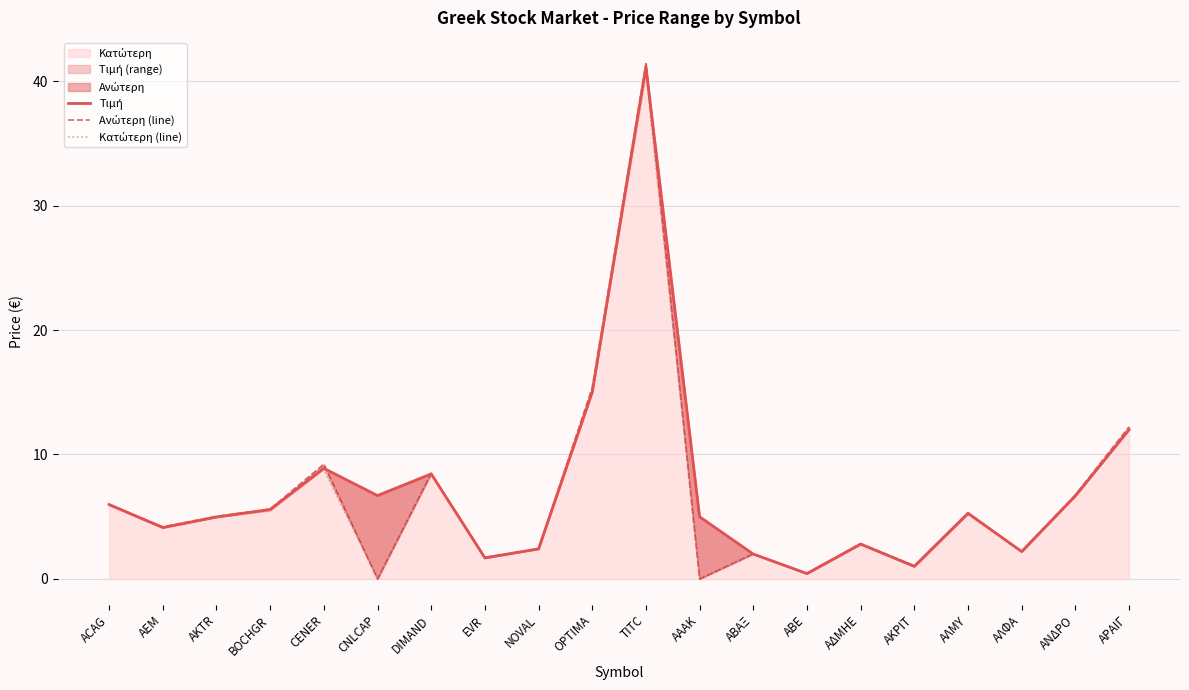

Which series changed the most between ΑΒΕ and ΑΔΜΗΕ?

Ανώτερη (line)